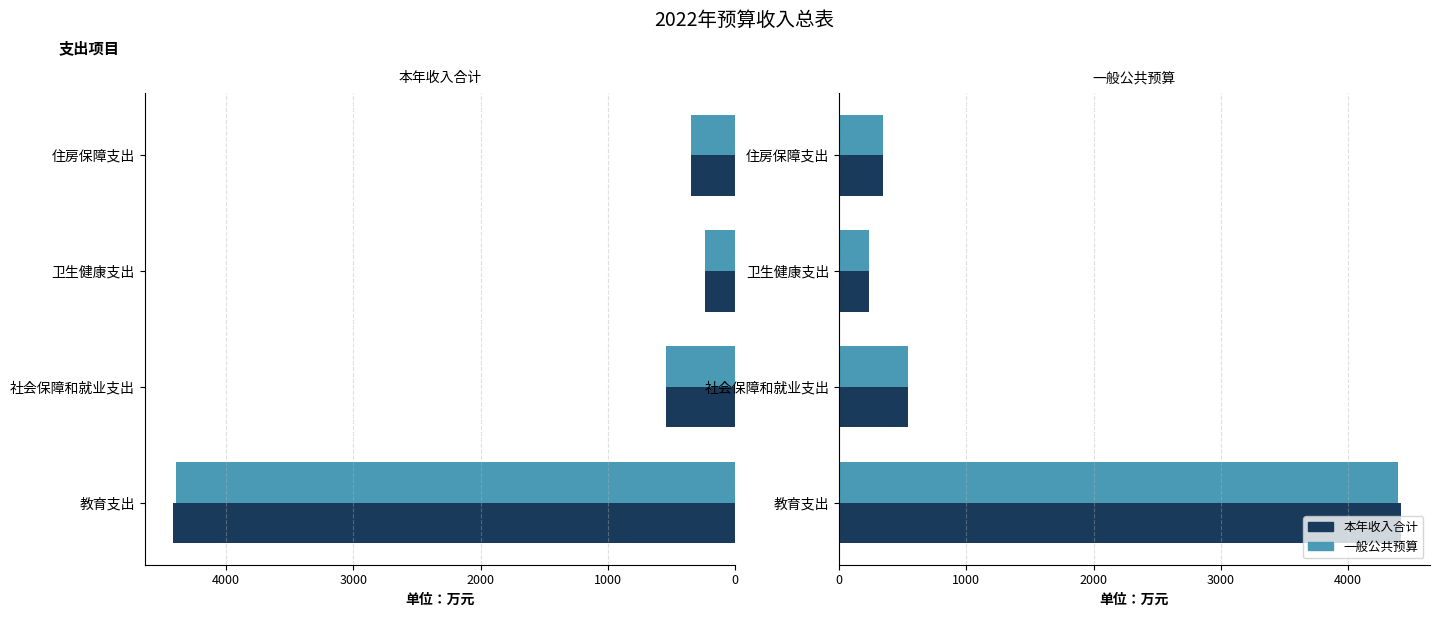

What is the difference between the maximum and minimum values in the 本年收入合计 series?

4179.8